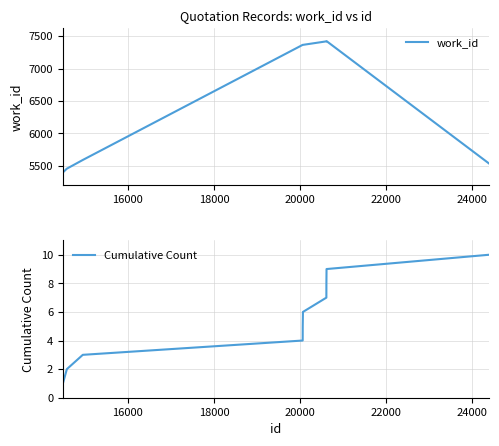

What is the highest value of the work_id series?

7423